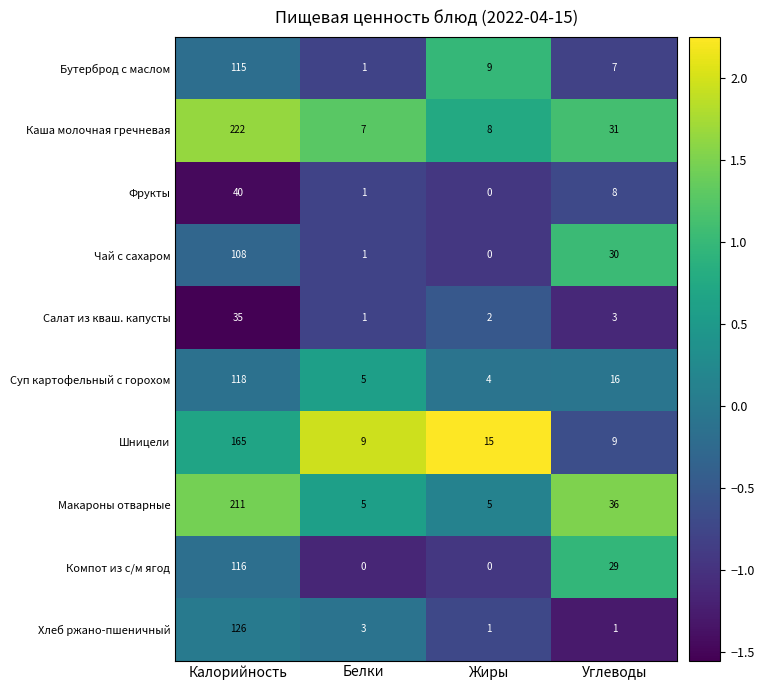

What is the sum of the Компот из с/м ягод values at Углеводы and Белки?

29